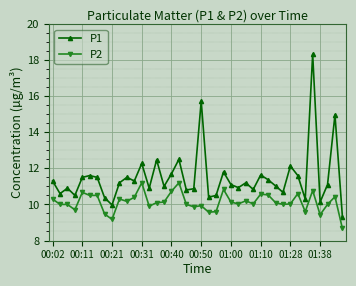

List the series in order of their overall mean, highest first.

P1, P2